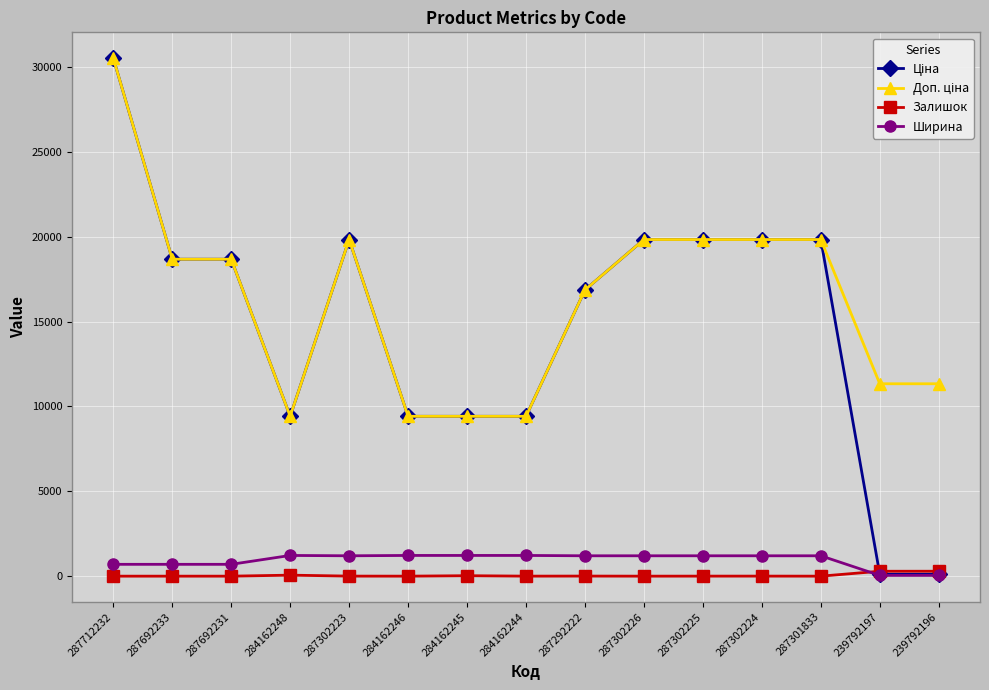

At how many categories does at least one series exceed 14806?

9